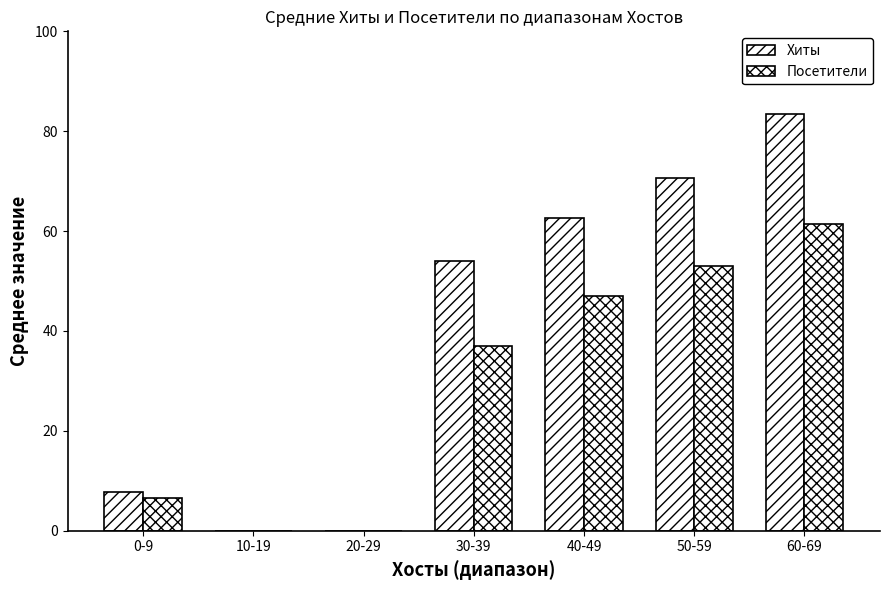

At how many categories does at least one series exceed 62?

3